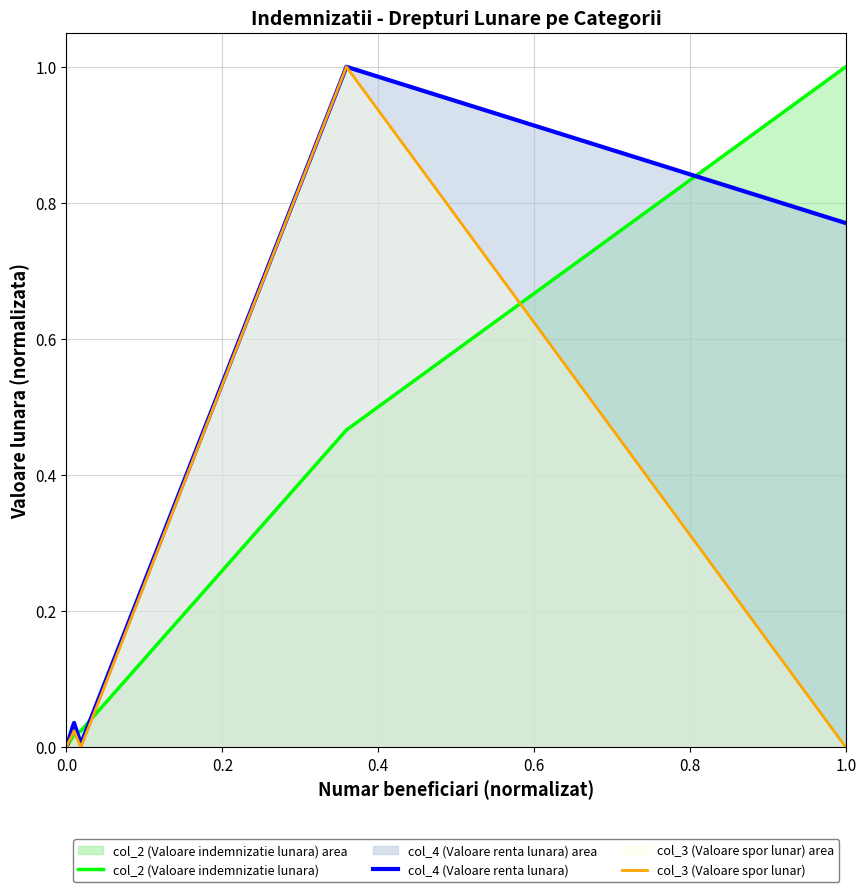

The col_3 (Valoare spor lunar) series shows 0.0 at 0.0. True or false?

True